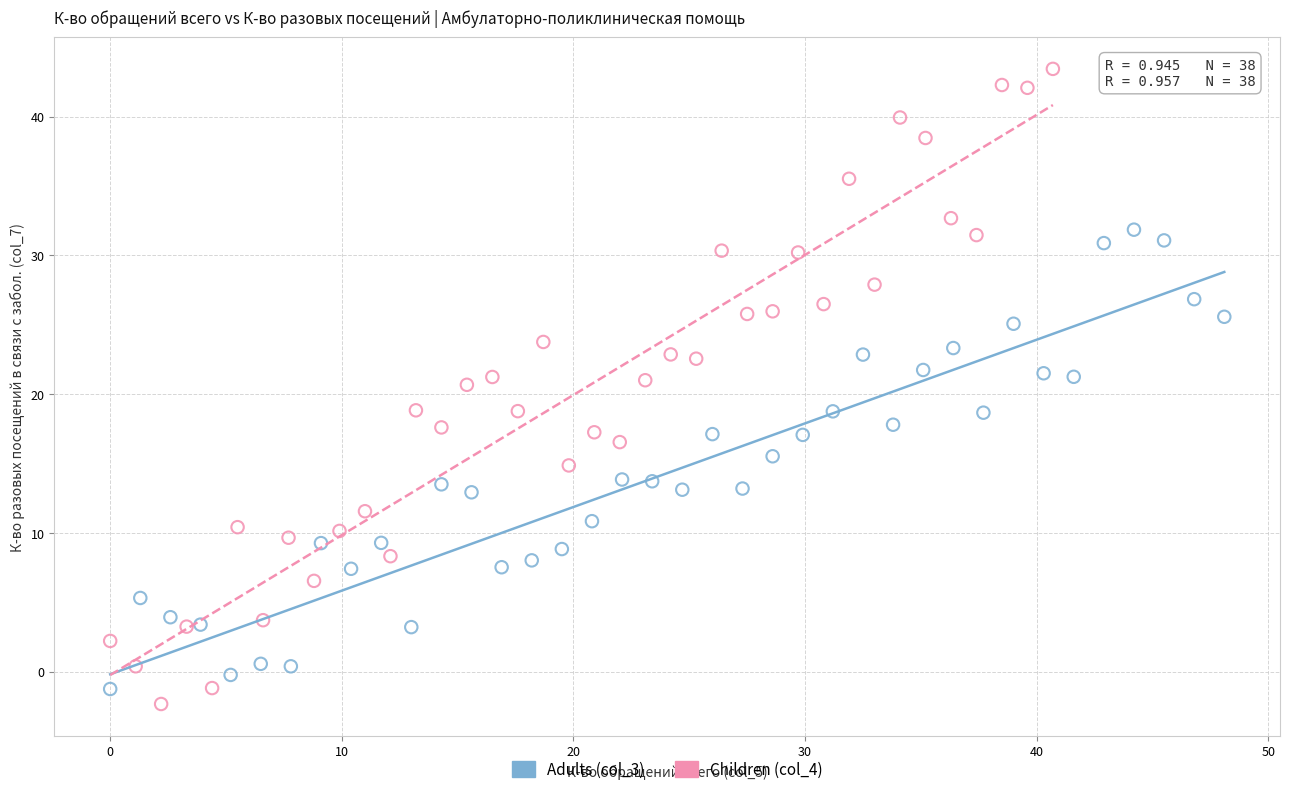

What are all the series names shown in the legend?

Adults (col_3), Children (col_4)